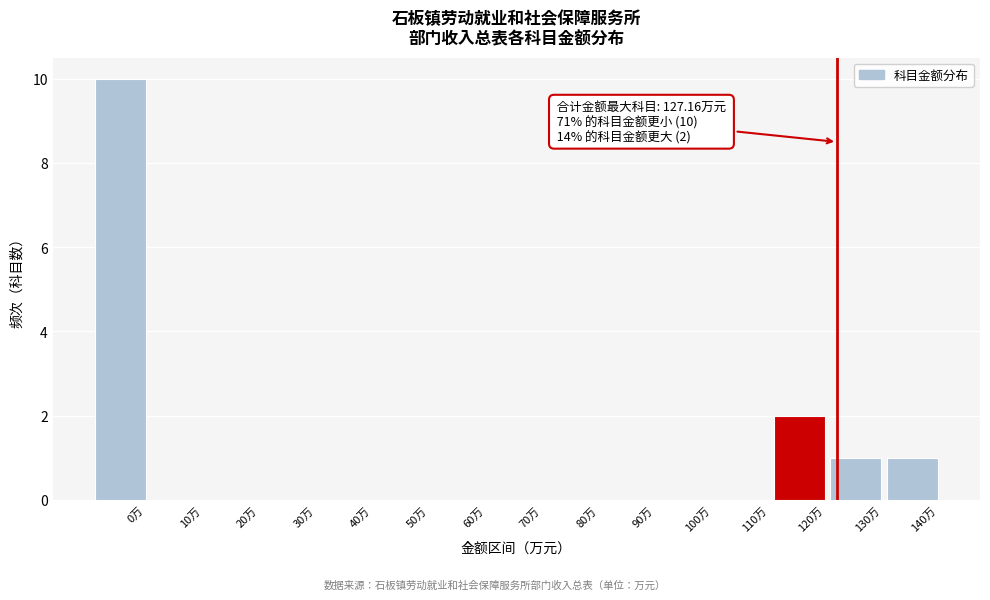

Reading left to right, list all the values displayed in this chart.

0万=10	10万=0	20万=0	30万=0	40万=0	50万=0	60万=0	70万=0	80万=0	90万=0	100万=0	110万=0	120万=2	130万=1	140万=1